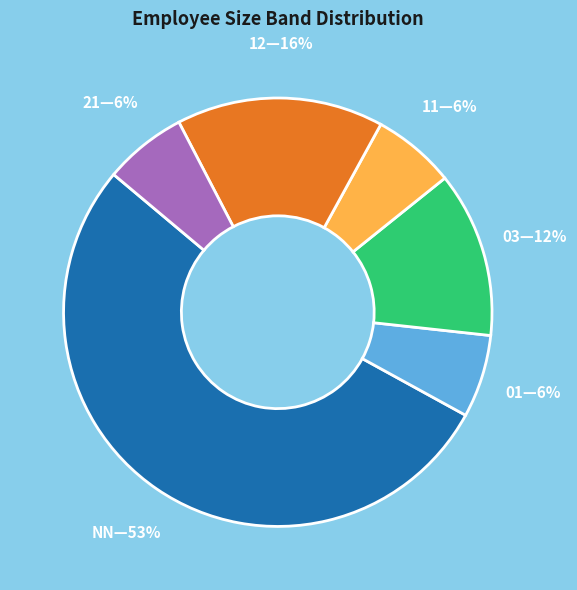

To the nearest percent, what is the difference between the largest and smallest slice percentages?

47%